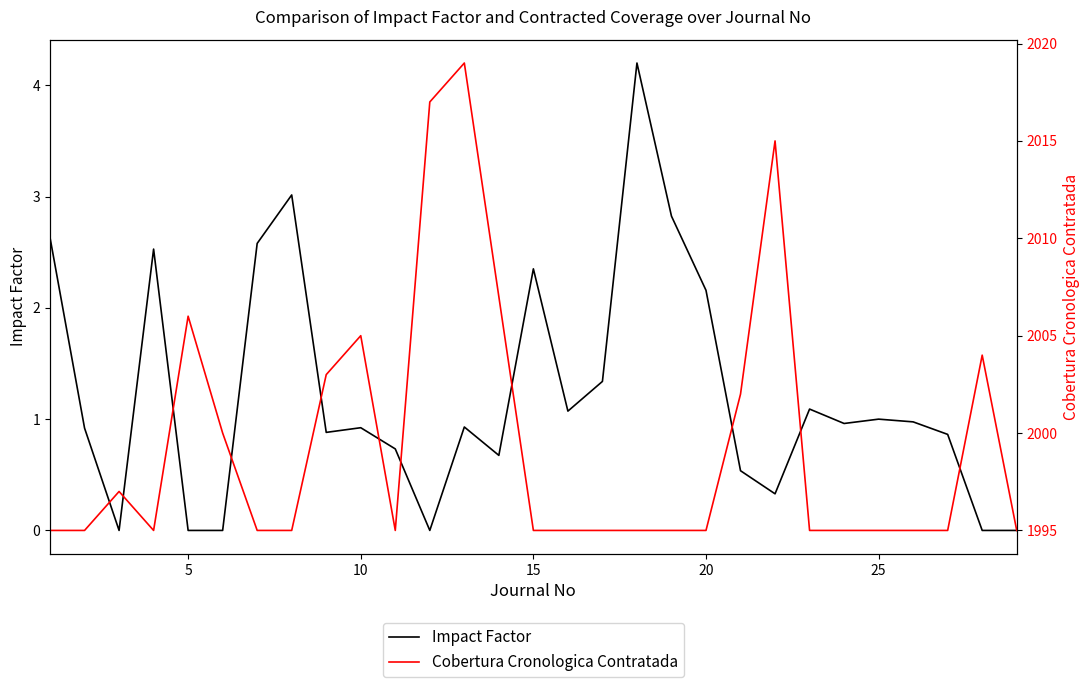

Where is Impact Factor nearest to the value 2?

20